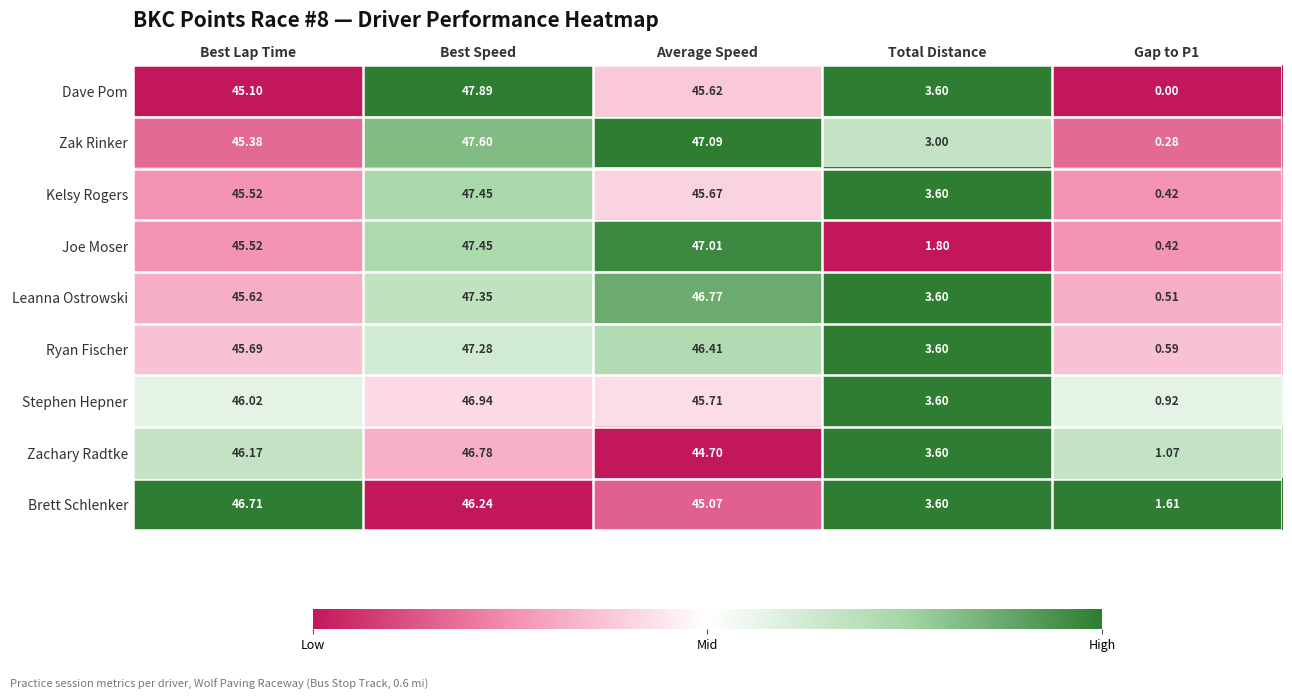

Which category has the highest value across all series?

Best Speed